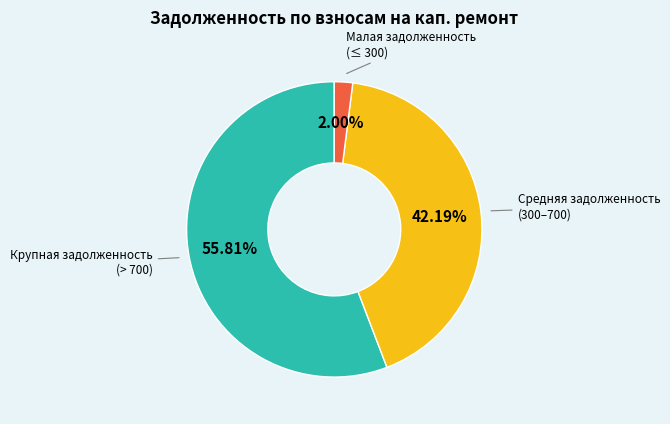

Between Крупная задолженность (> 700) and Малая задолженность (≤ 300), which is larger?

Крупная задолженность (> 700)